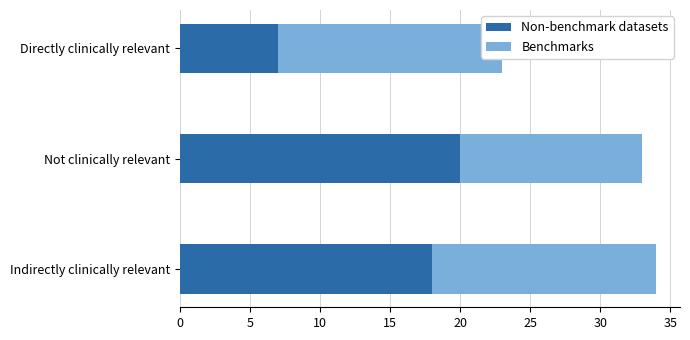

Is it true that Non-benchmark datasets equals 18 at Indirectly clinically relevant?

True